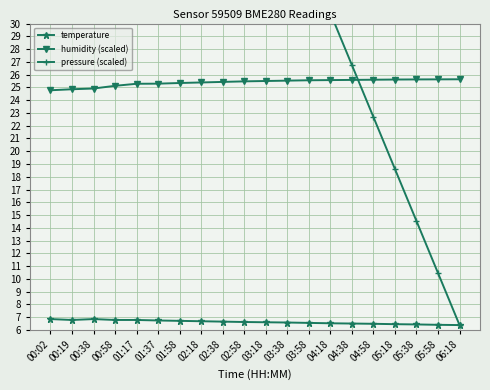

Which series changed the most between 00:38 and 05:58?

pressure (scaled)